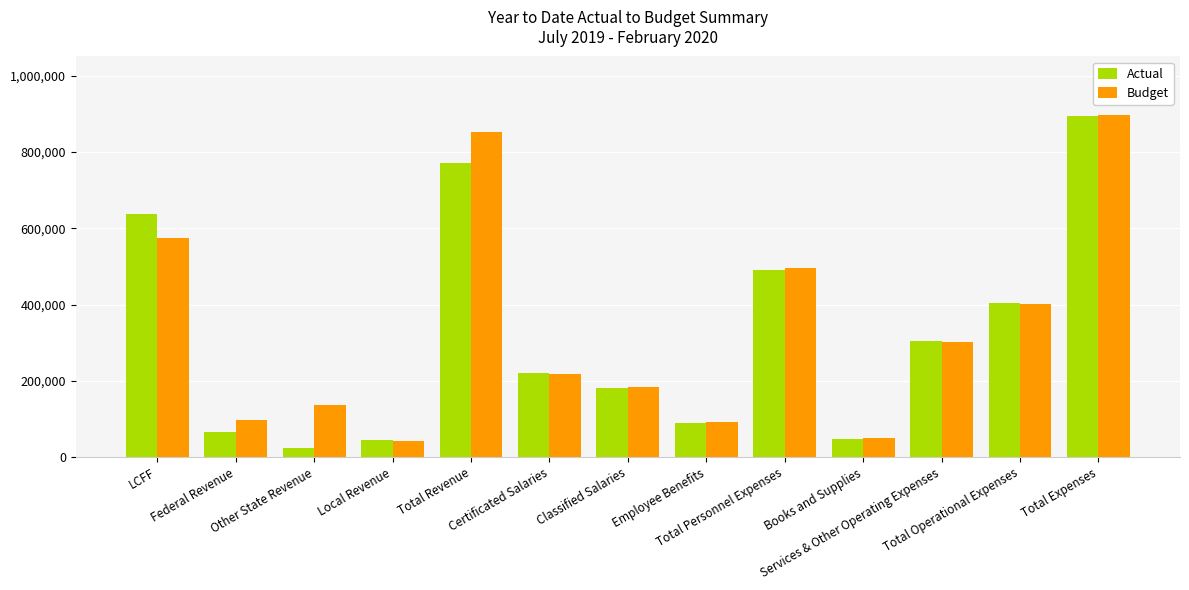

Is the value of Budget at Total Personnel Expenses greater than the value of Actual at LCFF?

No